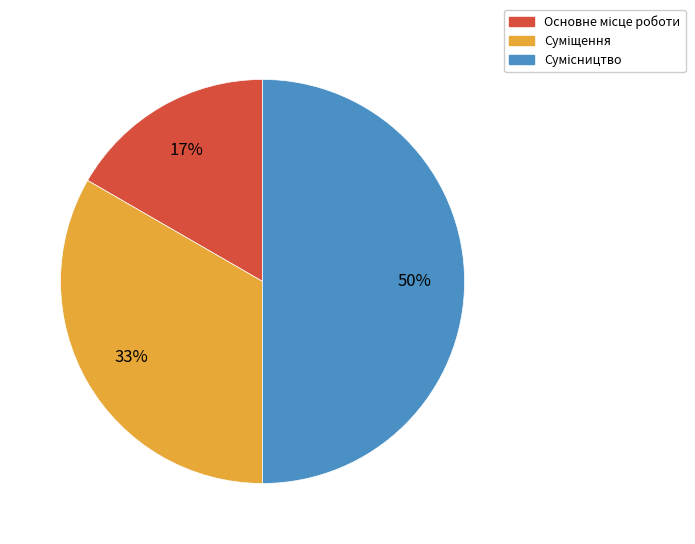

To the nearest percent, what is the average slice percentage?

33%